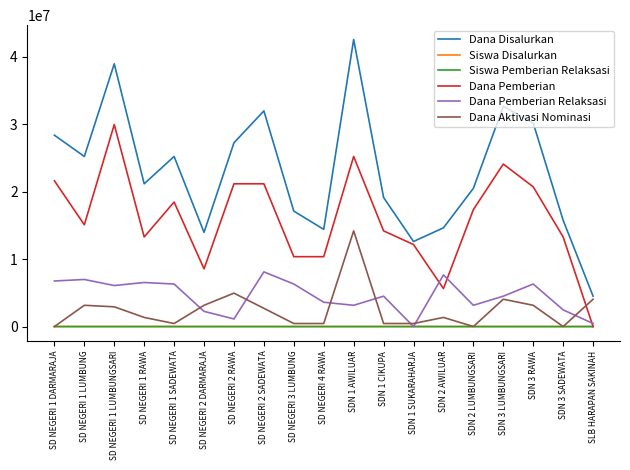

The value of Dana Pemberian Relaksasi at SD NEGERI 3 LUMBUNG is 6300000. True or false?

True